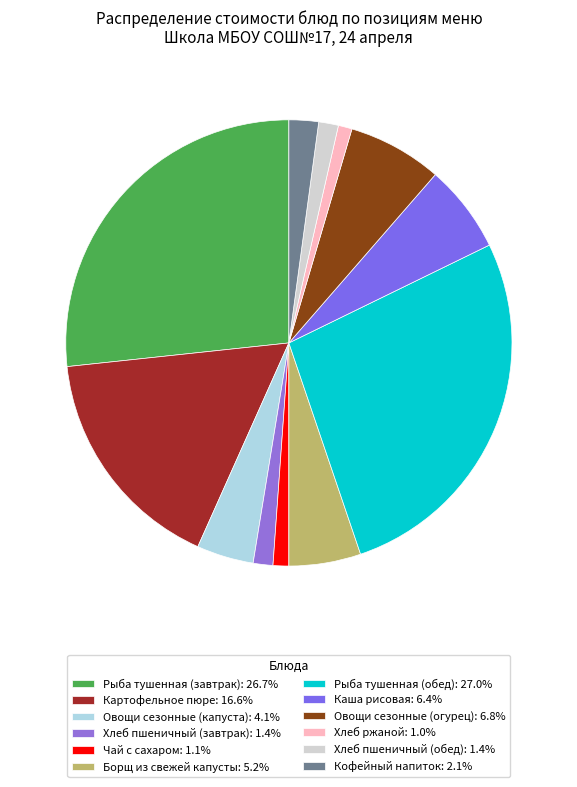

Combined, do Овощи сезонные (капуста) and Каша рисовая account for over 50%?

No